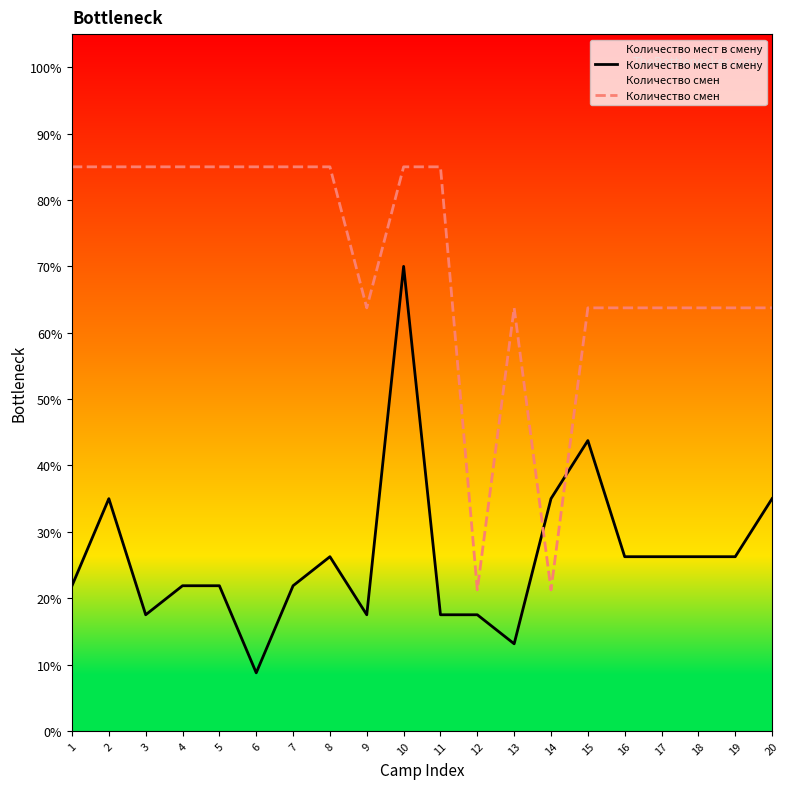

True or false: Количество смен has a value of 85.0 at 1.

True